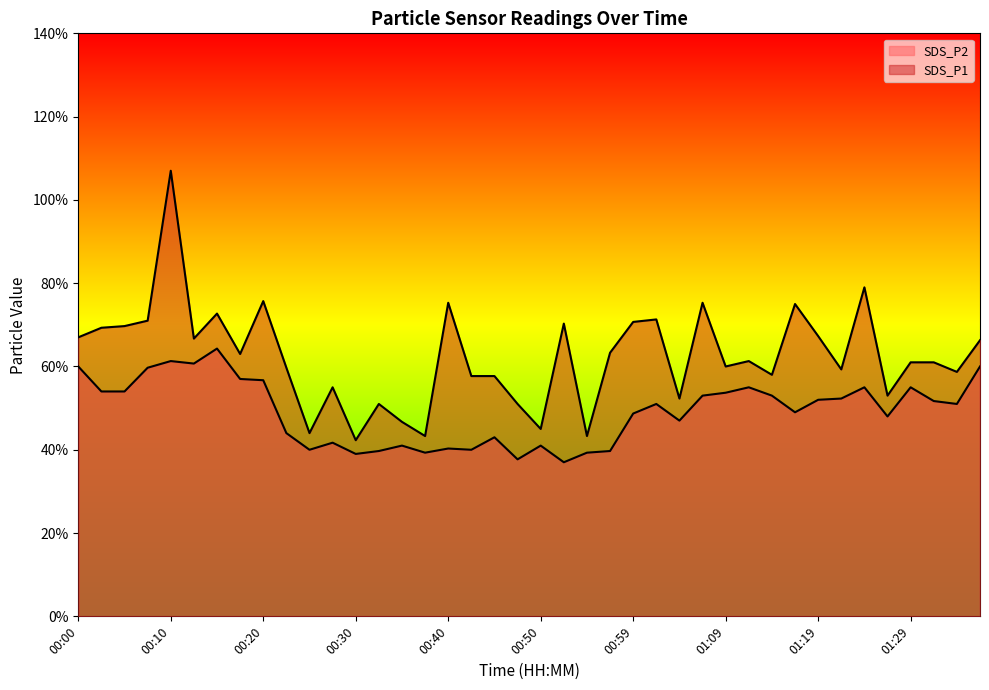

Between 00:42 and 01:29, which is larger?

01:29